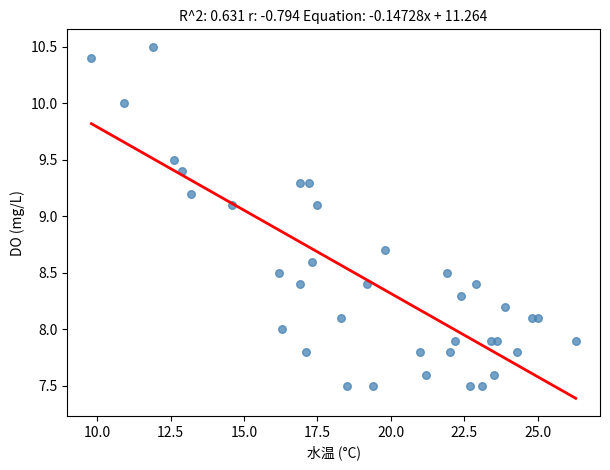

What is the range of X values (max minus min)?

16.5